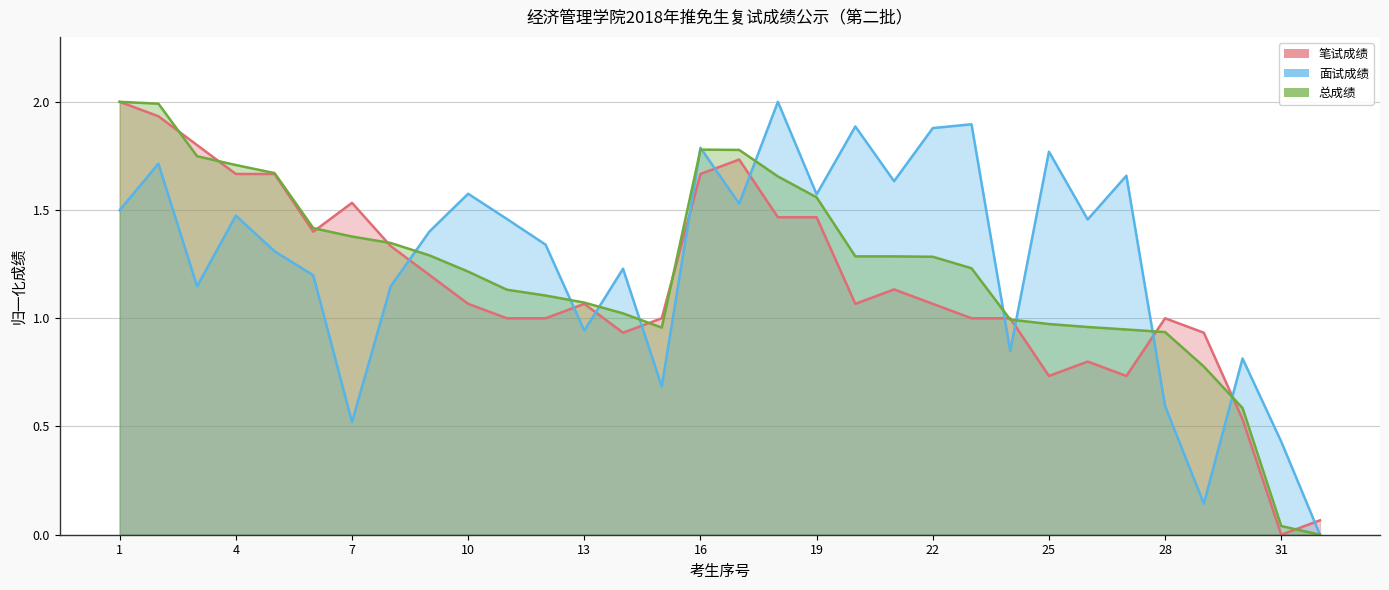

List the series in order of their peak value, highest first.

笔试成绩, 面试成绩, 总成绩